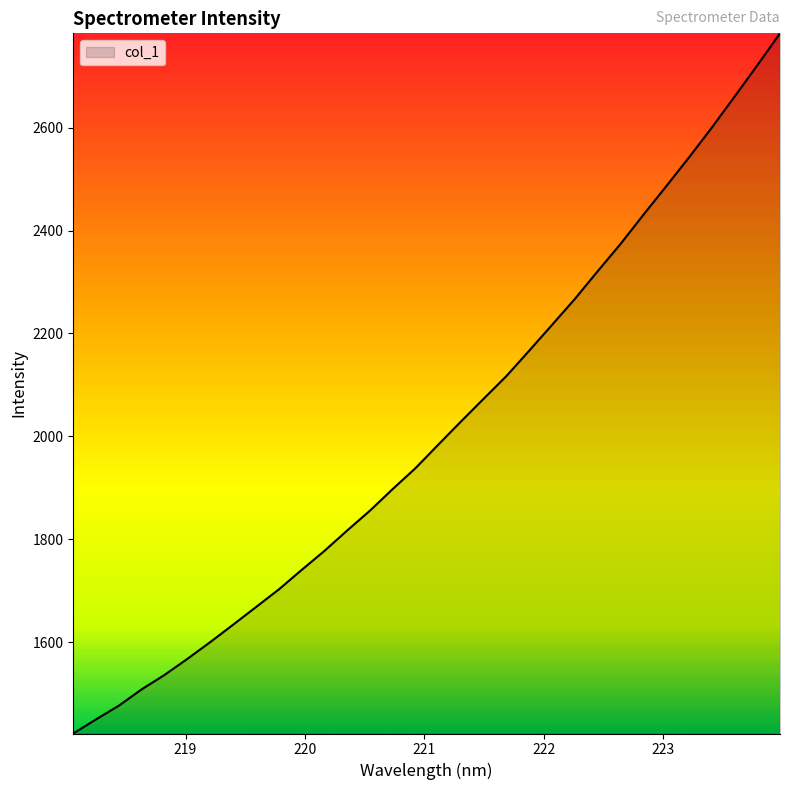

What is the greatest value displayed?

2783.5